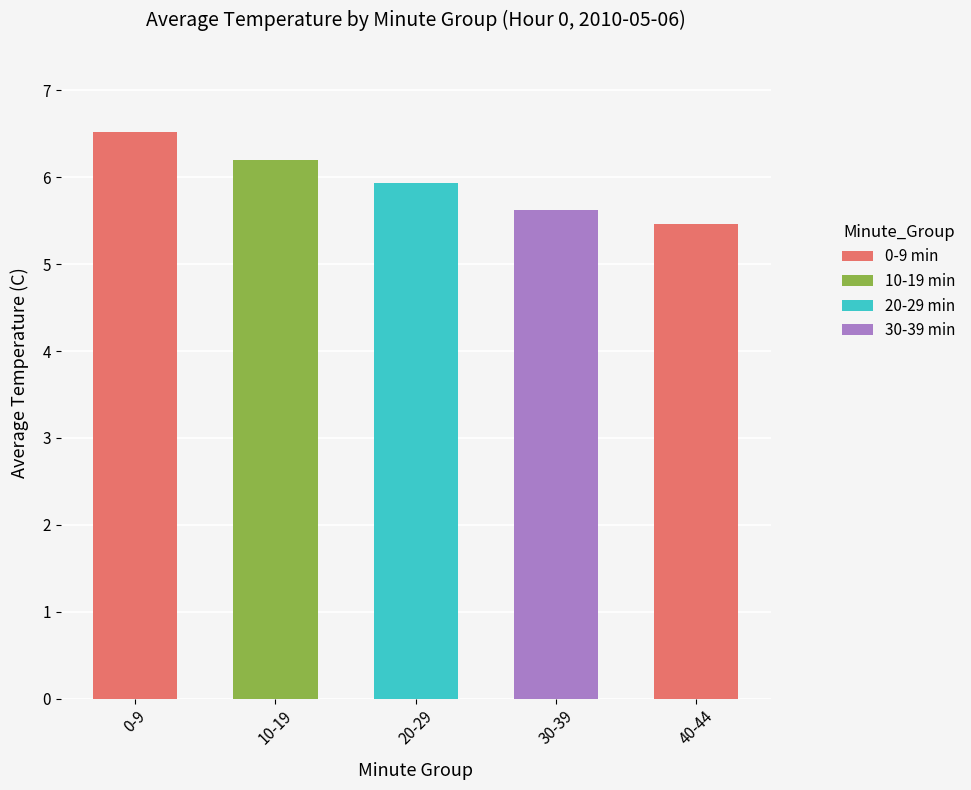

What is the ratio of the value at 40-44 to the value at 10-19?

0.9